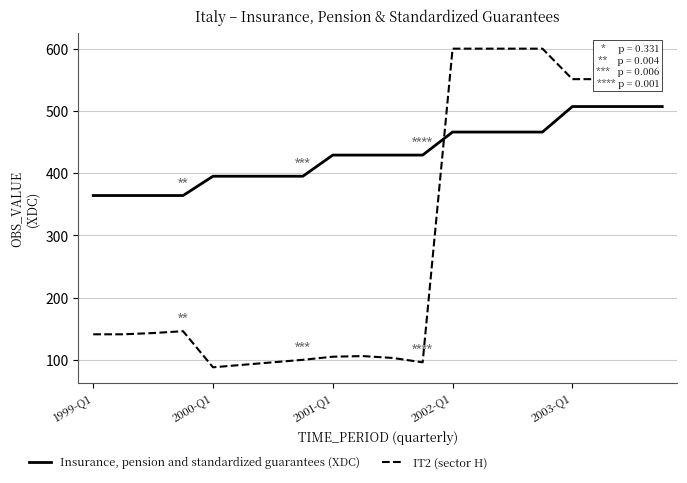

What is the difference between the second highest and second lowest values in the IT2 (sector H) series?

508